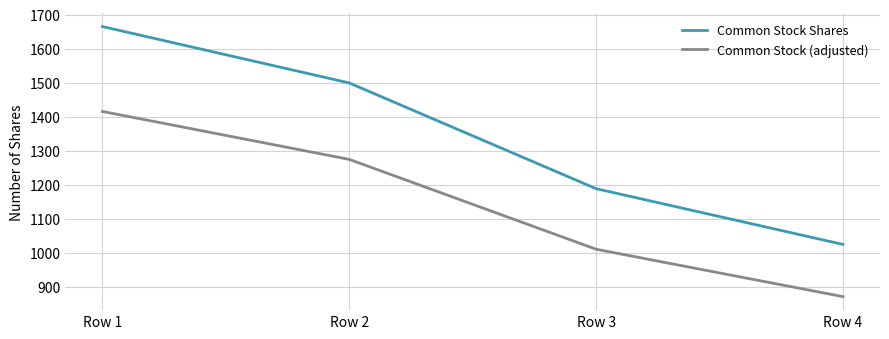

Which series has the largest range (max minus min)?

Common Stock Shares